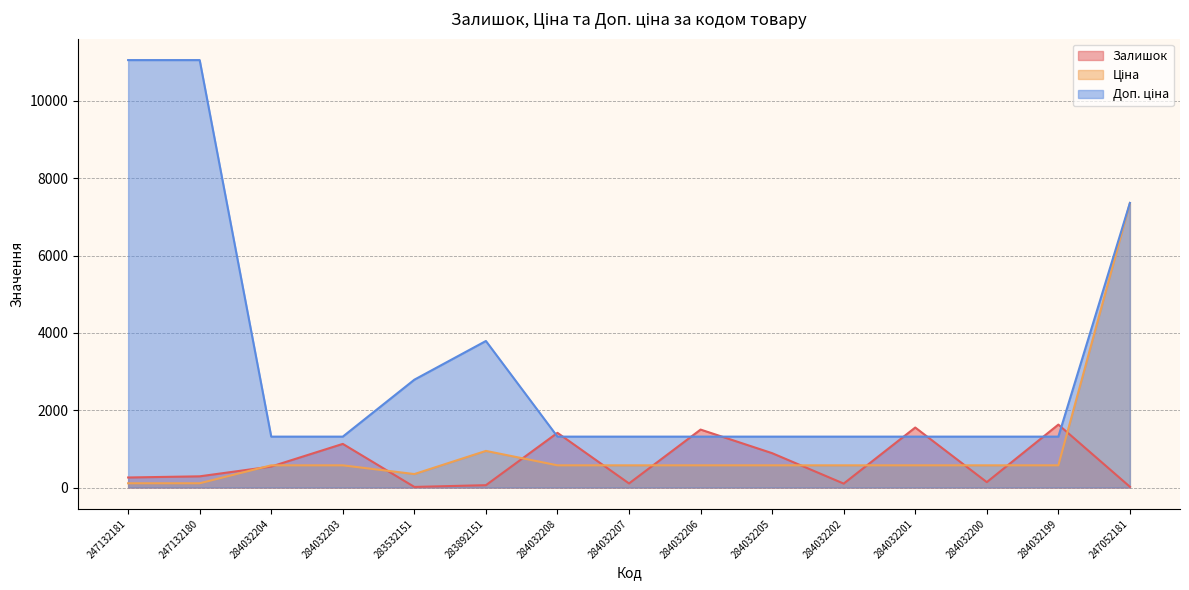

At which category is the sum across all series the highest?

247052181